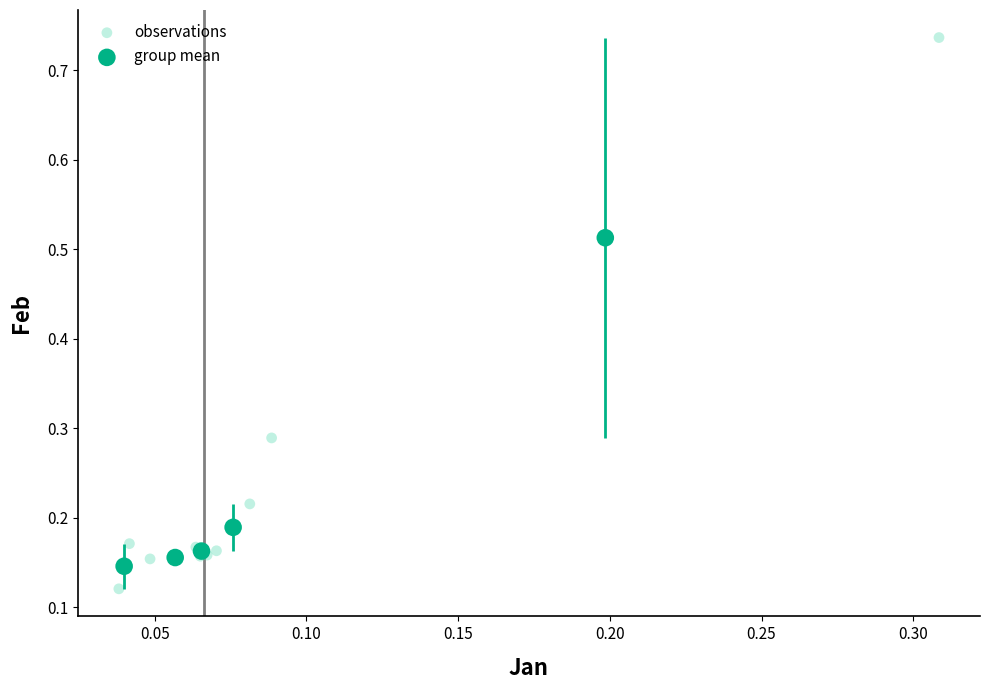

Which series reaches the maximum Y coordinate?

observations